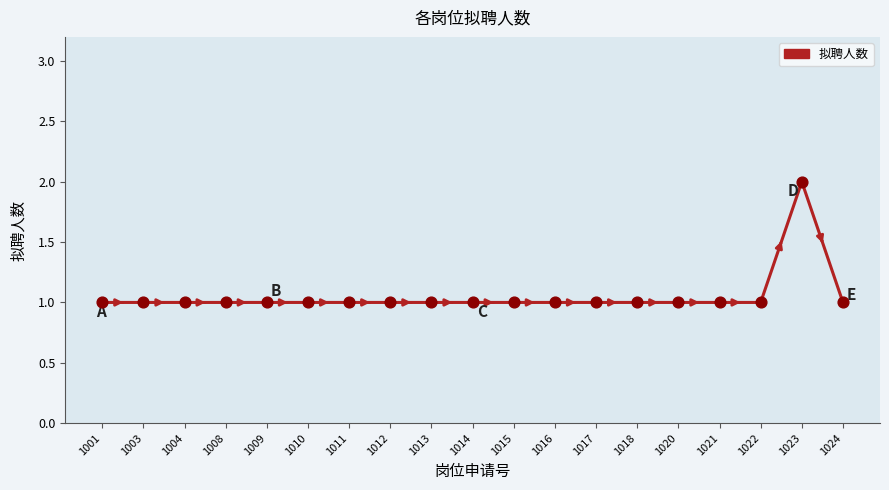

Approximately how many times larger is the value at 1020 compared to 1023?

0.5